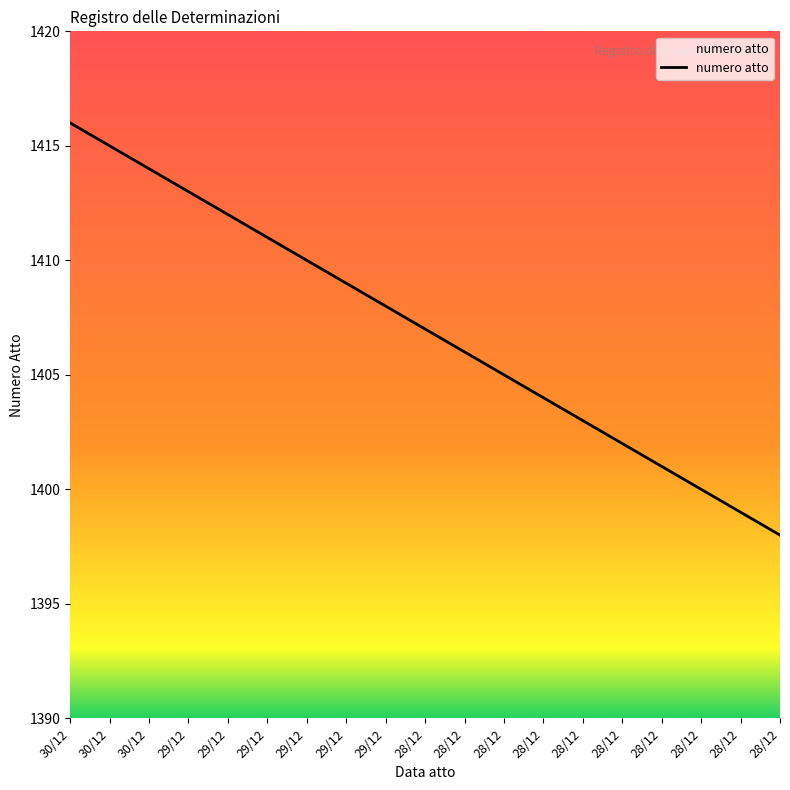

Which category has the lowest value across all series?

28/12